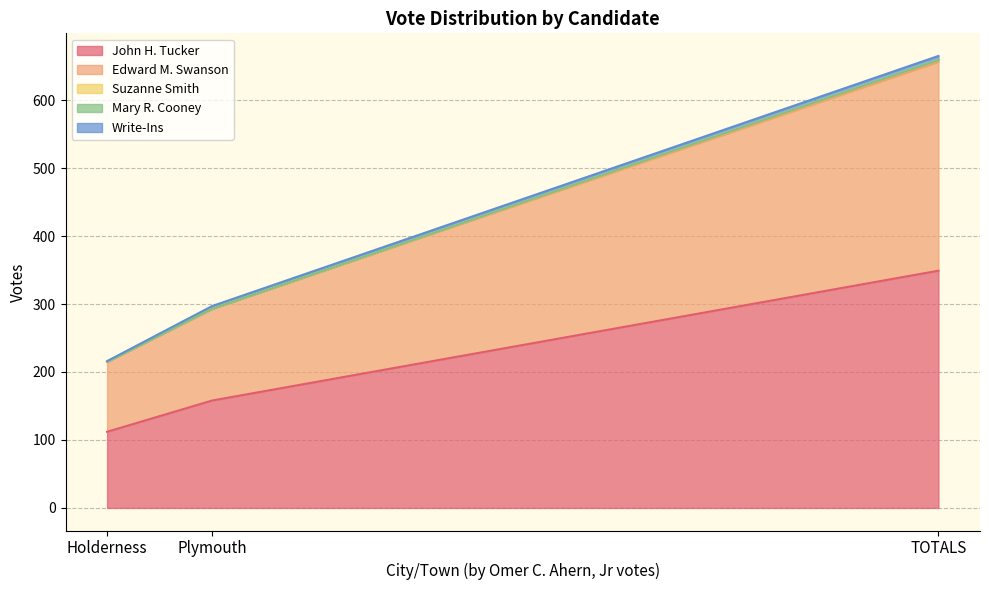

At which label does John H. Tucker reach its minimum?

Holderness